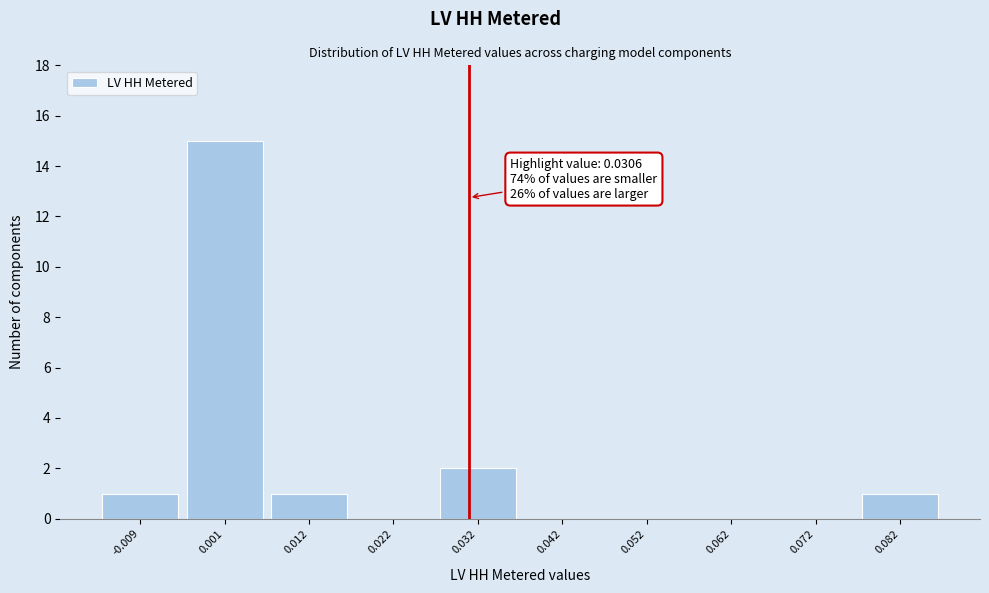

Over which range of the x-axis is the bar tallest?

-0.004 to 0.006